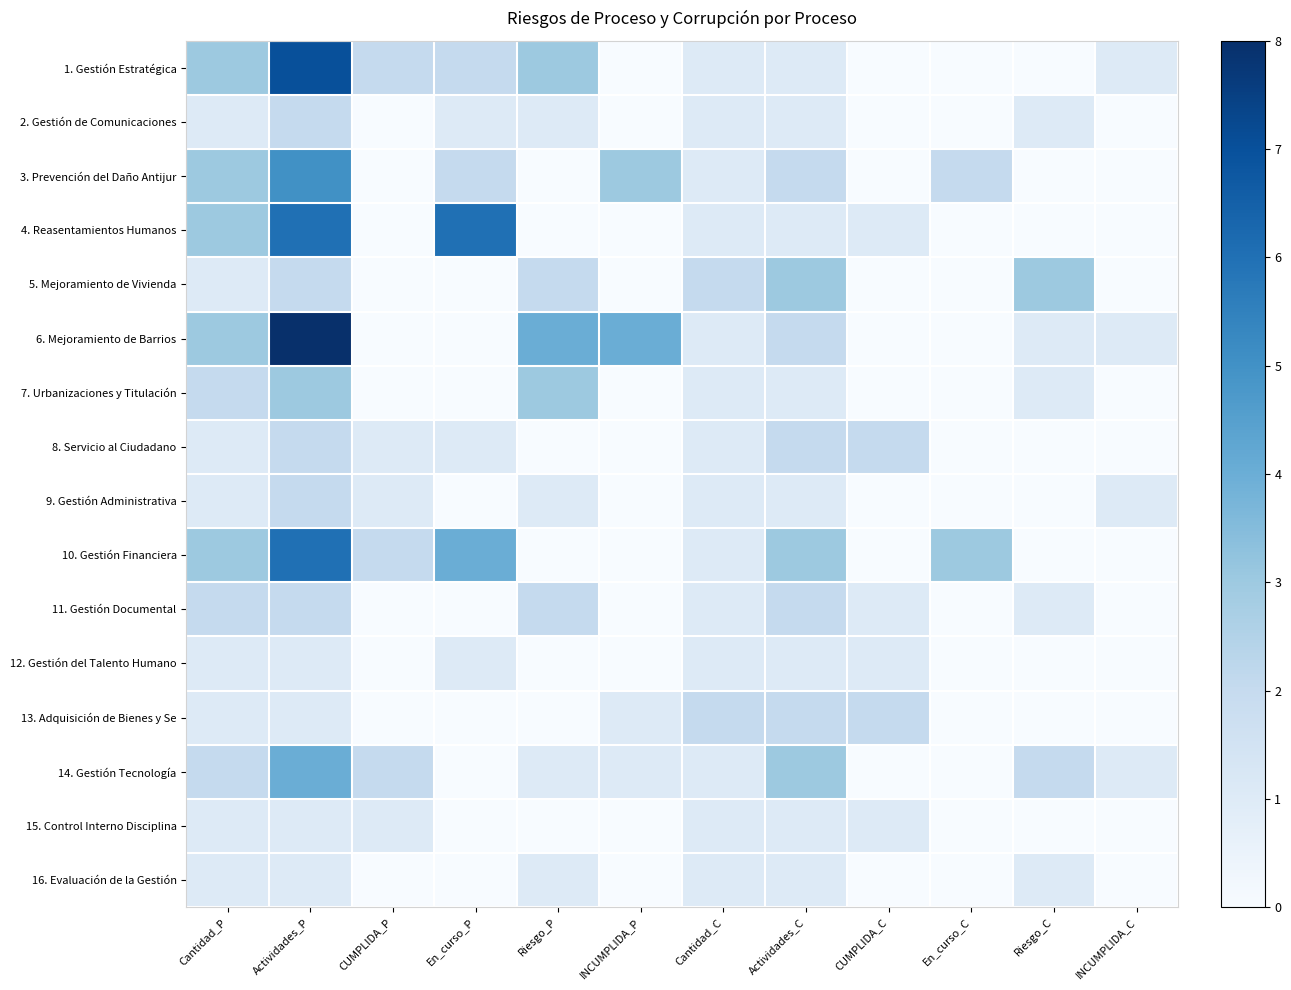

At which category does the chart reach its minimum across all series?

INCUMPLIDA_P